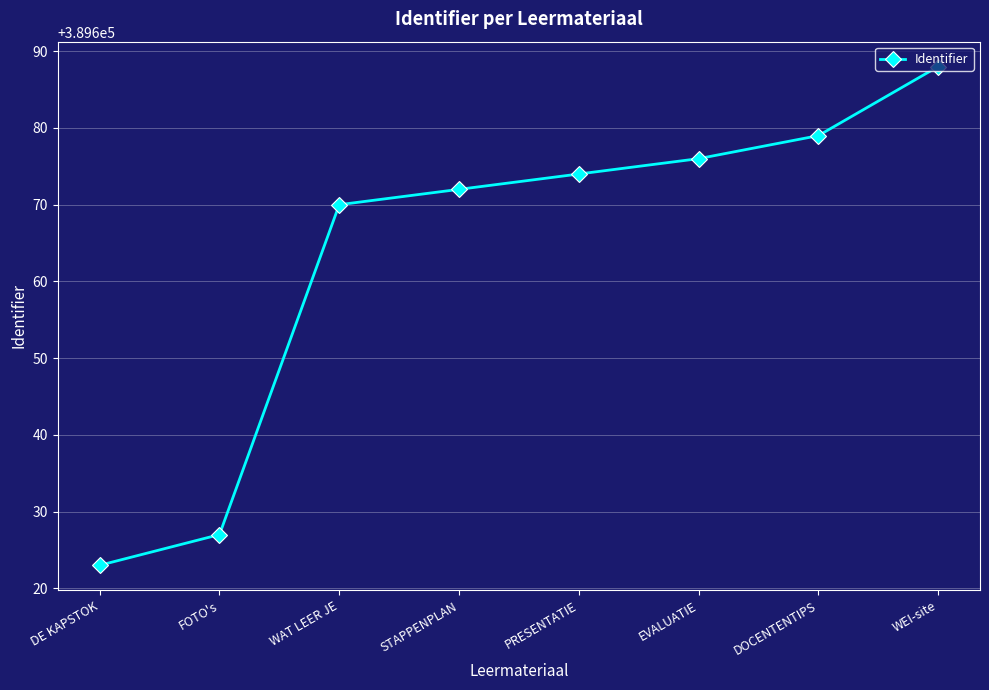

Reading right to left, list all the values displayed in this chart.

WEI-site=389688	DOCENTENTIPS=389679	EVALUATIE=389676	PRESENTATIE=389674	STAPPENPLAN=389672	WAT LEER JE=389670	FOTO's=389627	DE KAPSTOK=389623